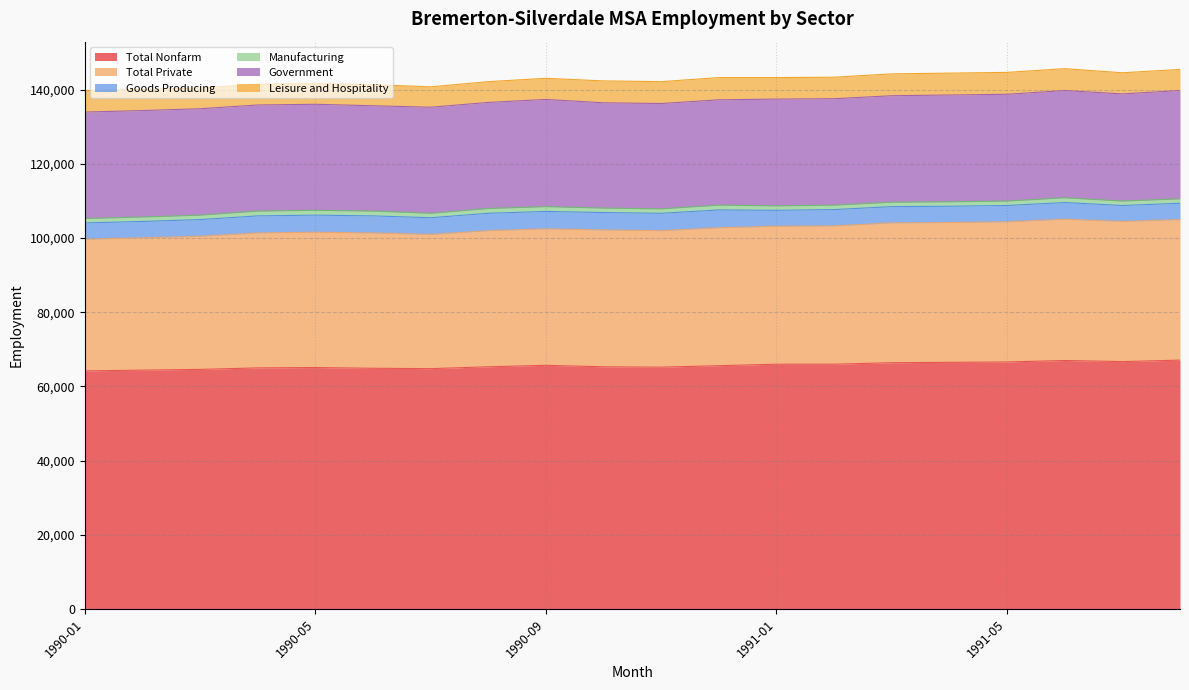

Is the value of Government at 1990-07 greater than the value of Leisure and Hospitality at 1991-08?

Yes